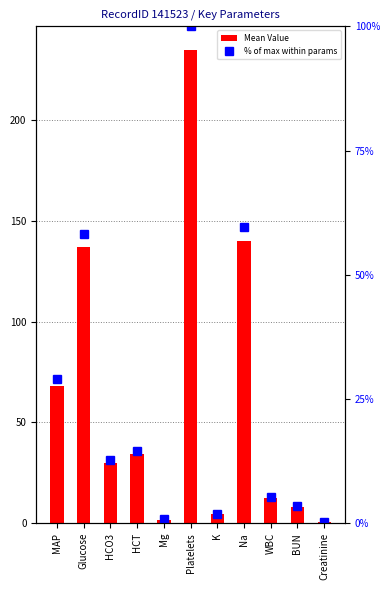

Reading left to right, transcribe all the data shown in this chart.

Mean Value: MAP=68.0	Glucose=137.0	HCO3=30.0	HCT=34.2	Mg=1.8	Platelets=235.0	K=4.5	Na=140.0	WBC=12.3	BUN=8.0	Creatinine=0.6
% of max within params: MAP=28.9	Glucose=58.3	HCO3=12.8	HCT=14.6	Mg=0.8	Platelets=100.0	K=1.9	Na=59.6	WBC=5.2	BUN=3.4	Creatinine=0.3